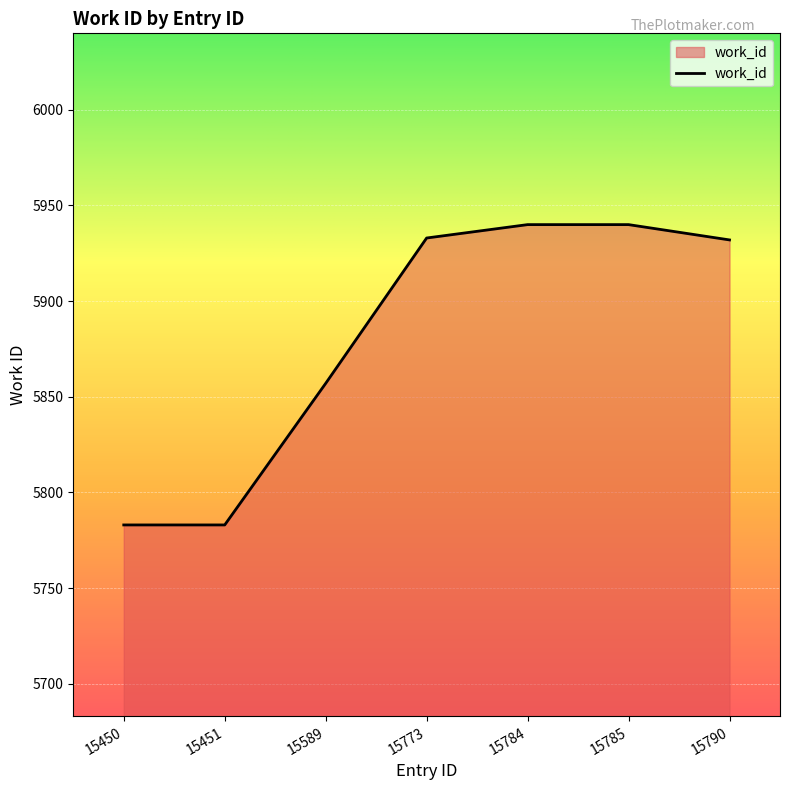

The chart shows a value of 5940 at 15784. True or false?

True